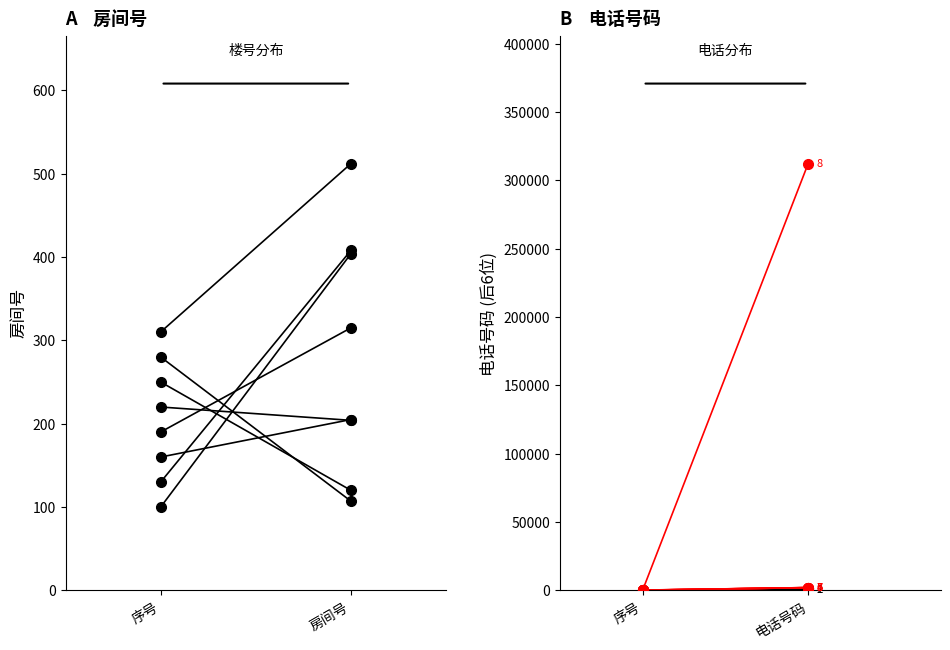

Rank the series by their average value, from highest to lowest.

电话号码, 房间号